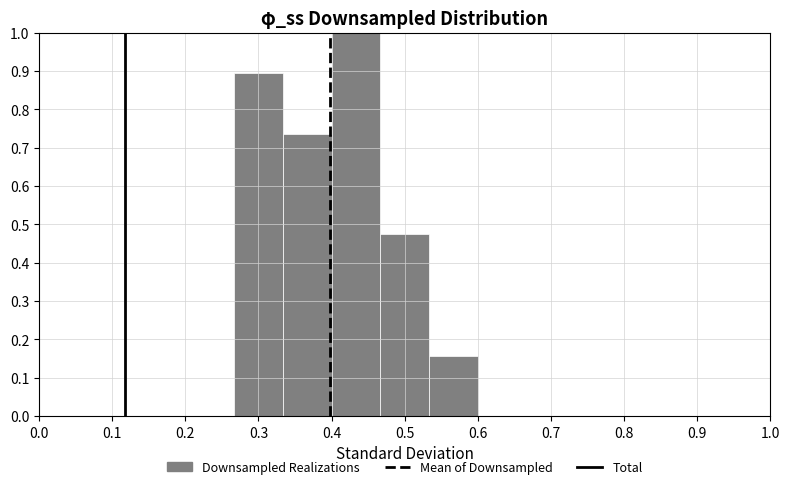

Over which range of the x-axis is the bar tallest?

0.40 to 0.47